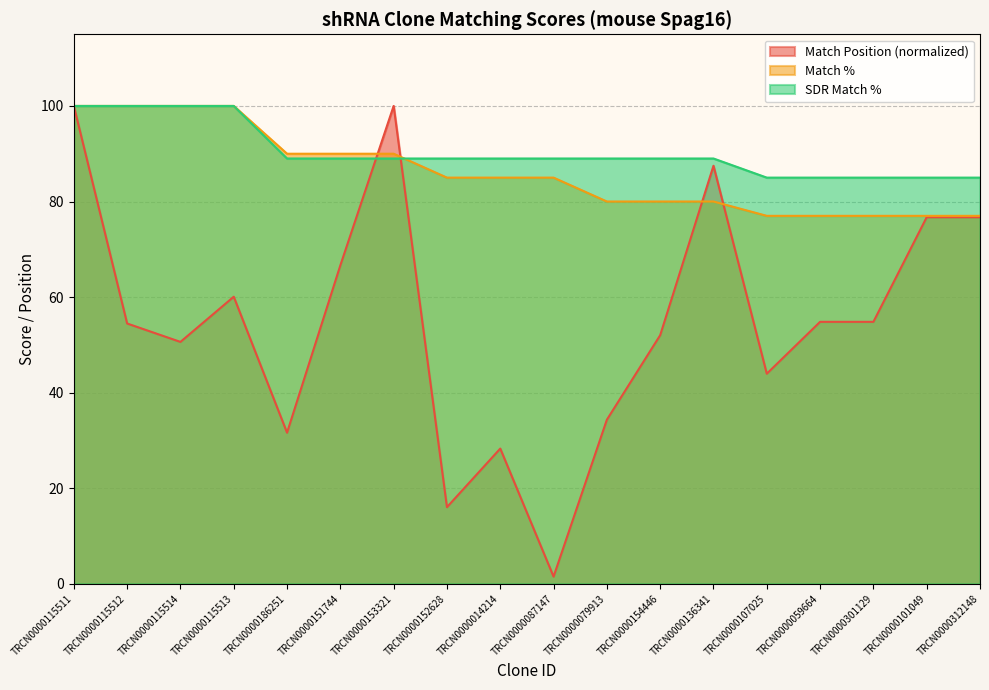

Rank the series by their maximum value, from lowest to highest.

Match Position, Match %, SDR Match %